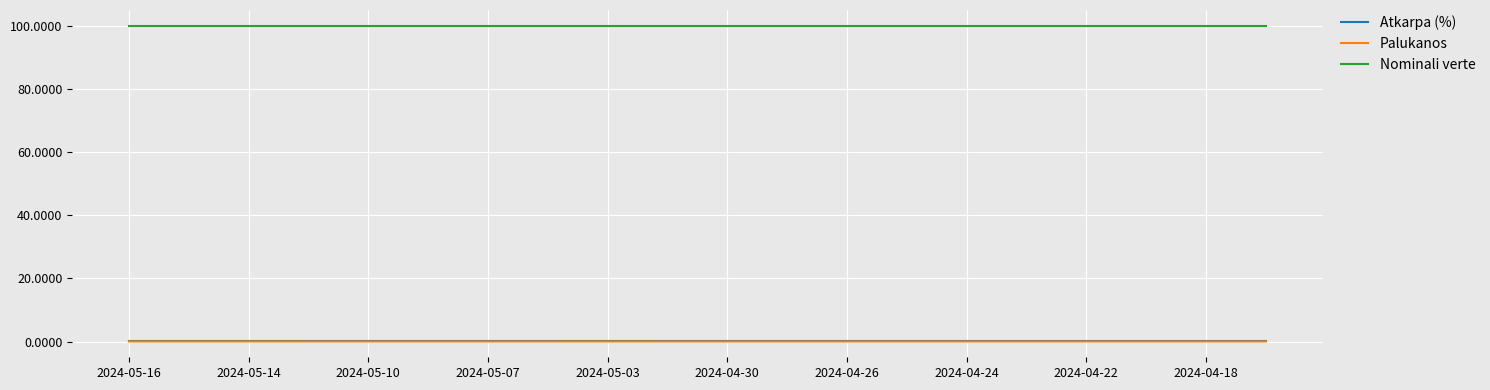

What is the maximum value for Nominali verte?

100.0